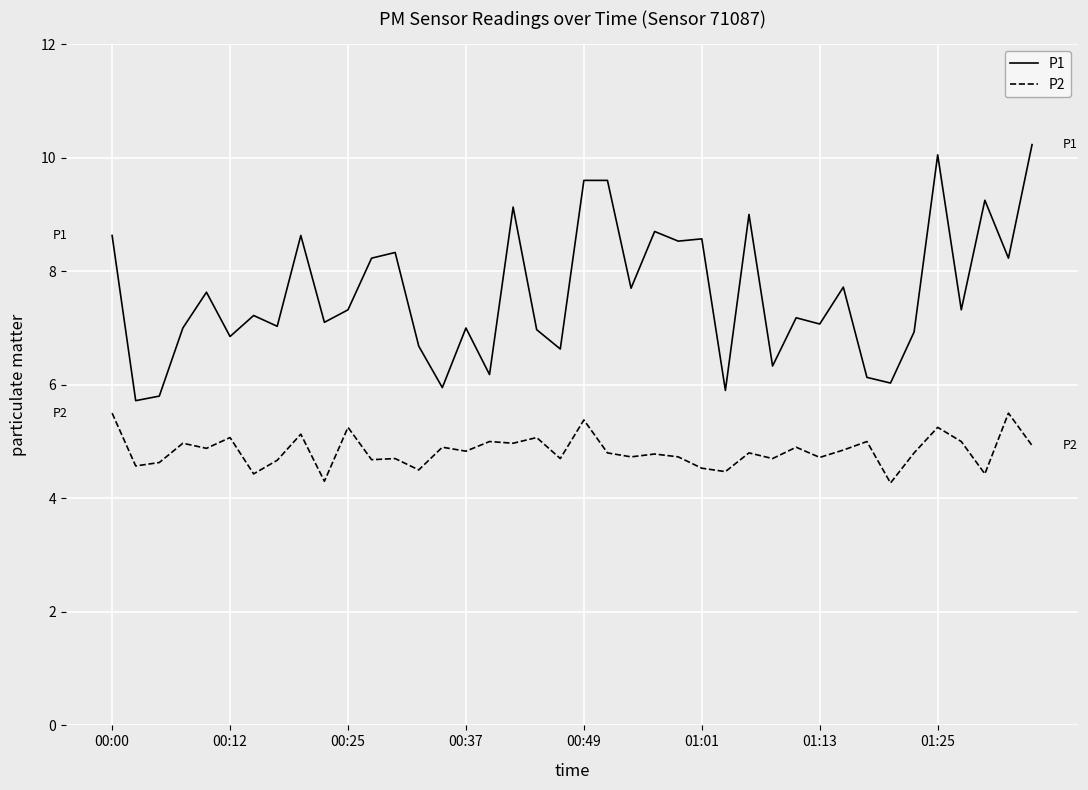

True or false: P2 and P1 cross at least once.

False